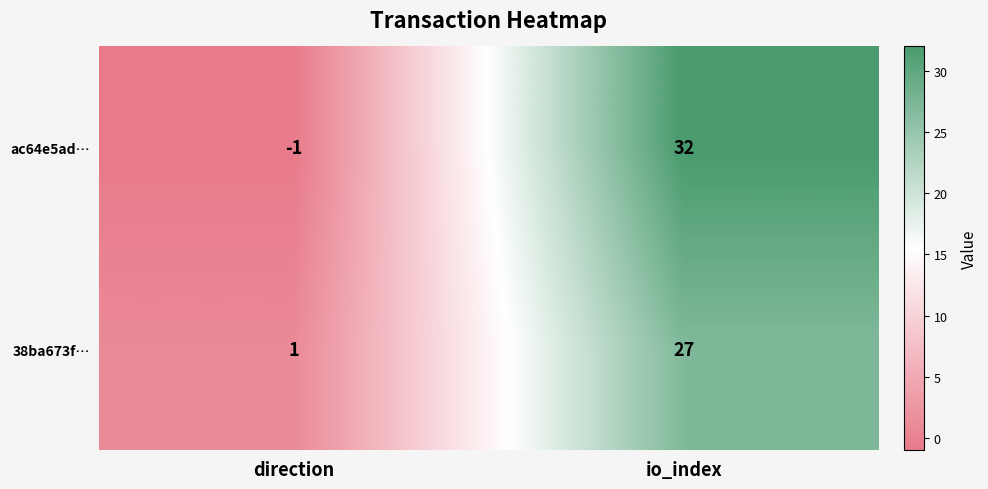

What is the approximate value of ac64e5ad… at io_index?

32